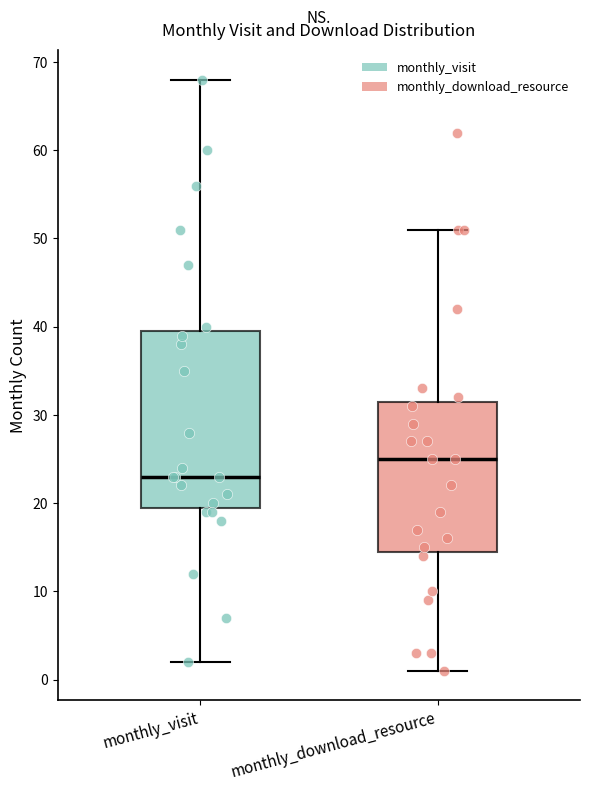

Reading left to right, transcribe this box plot: for each box, give where its median line is, the range the box spans, and where its two whiskers end, as read against the y-axis. The values are not printed on the chart, so give them approximately, as read against the axis.

monthly_visit: median 23, box 20 to 40, whiskers 2 to 68
monthly_download_resource: median 25, box 15 to 32, whiskers 1 to 51